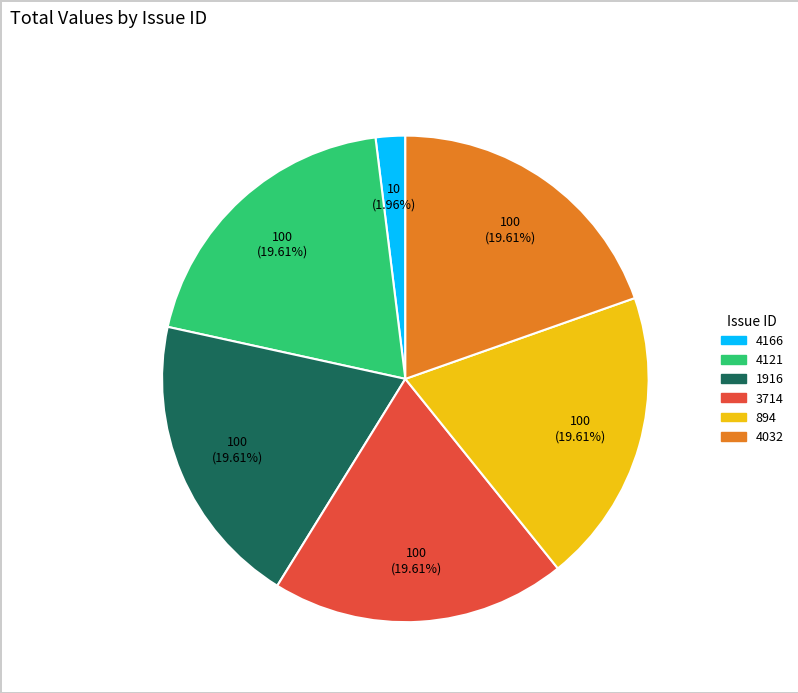

Is there a majority slice in this chart?

No